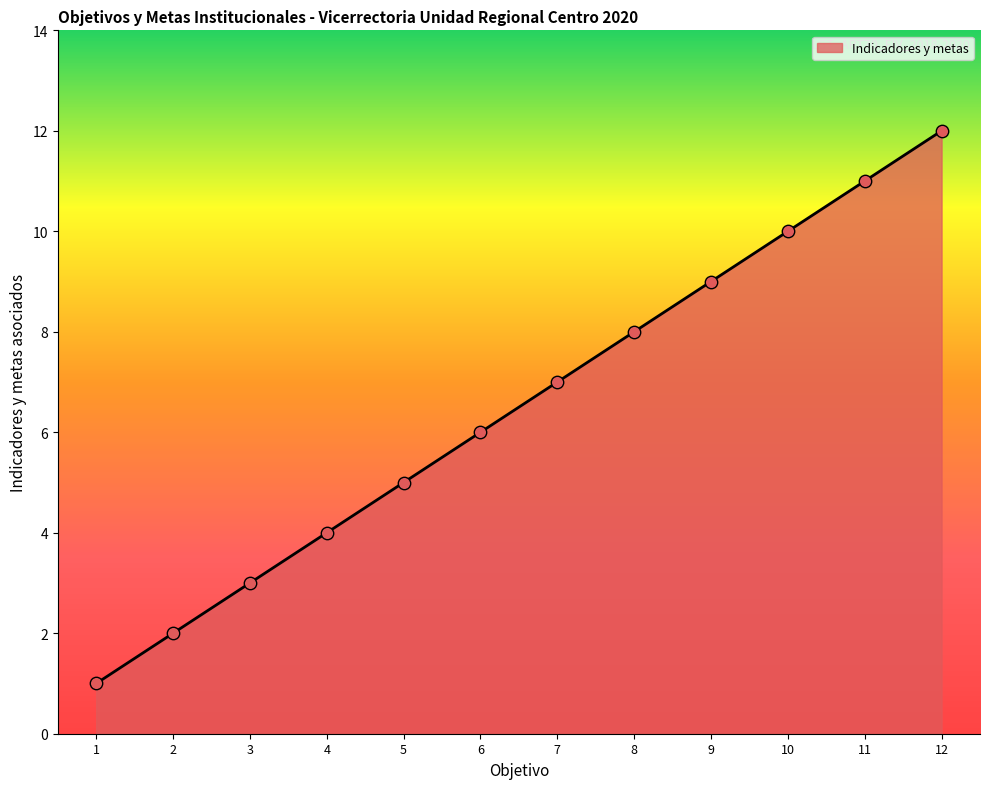

Approximately how many times larger is the value at 3 compared to 5?

0.6